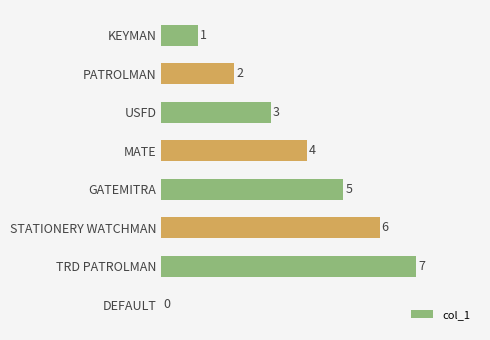

What is the maximum value shown in the chart?

7